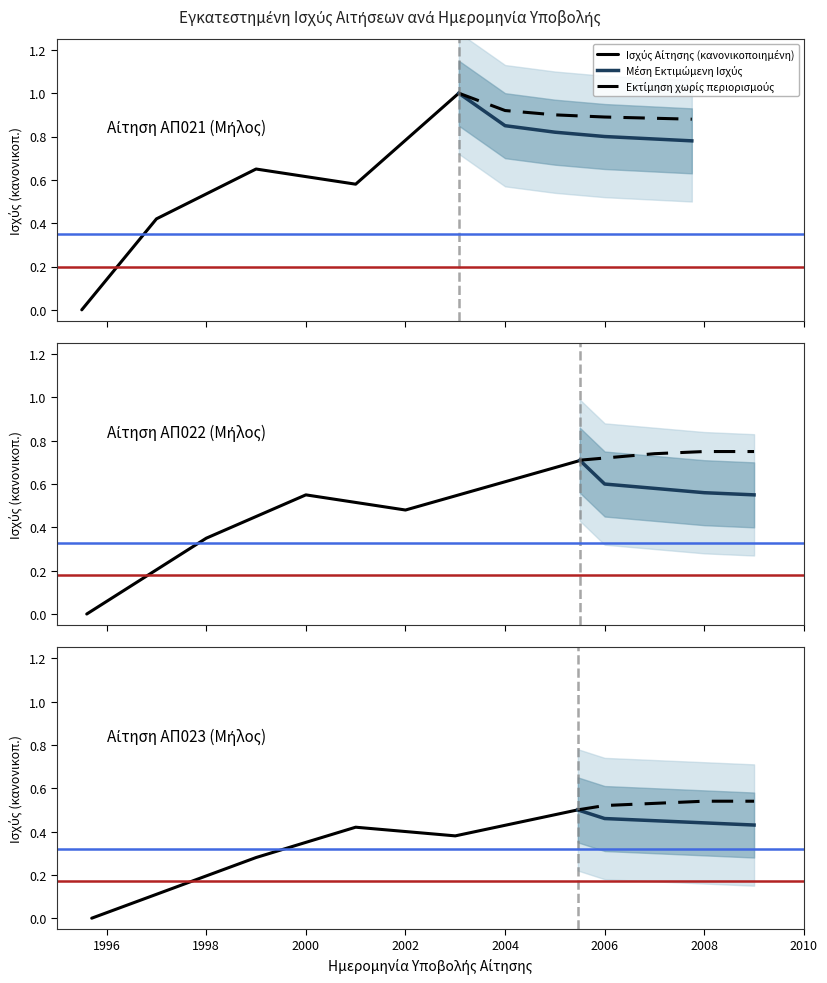

True or false: Εκτίμηση χωρίς περιορισμούς and Ισχύς Αίτησης (κανονικοποιημένη) cross at least once.

False